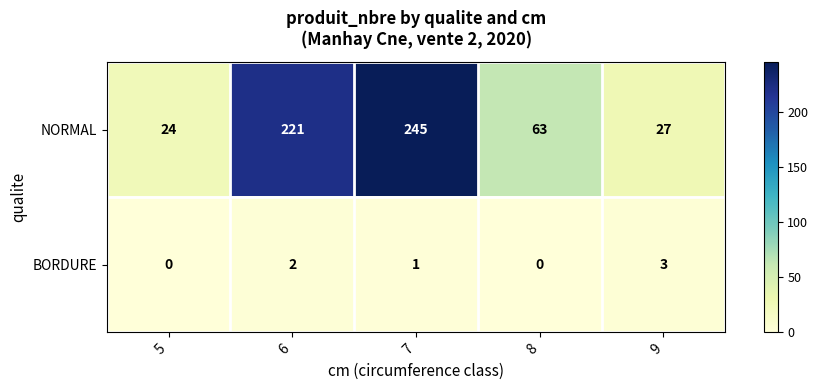

What is the highest value of the BORDURE series?

3